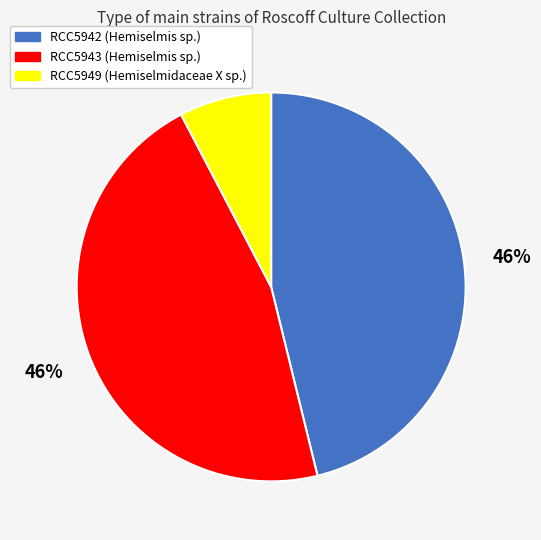

Approximately how many times larger is the value at RCC5943 compared to RCC5942?

1.0